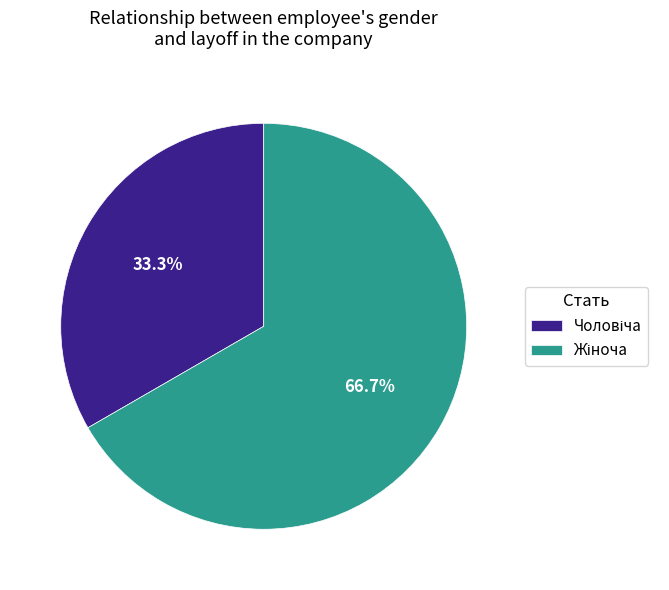

How many segments does this pie chart have?

2